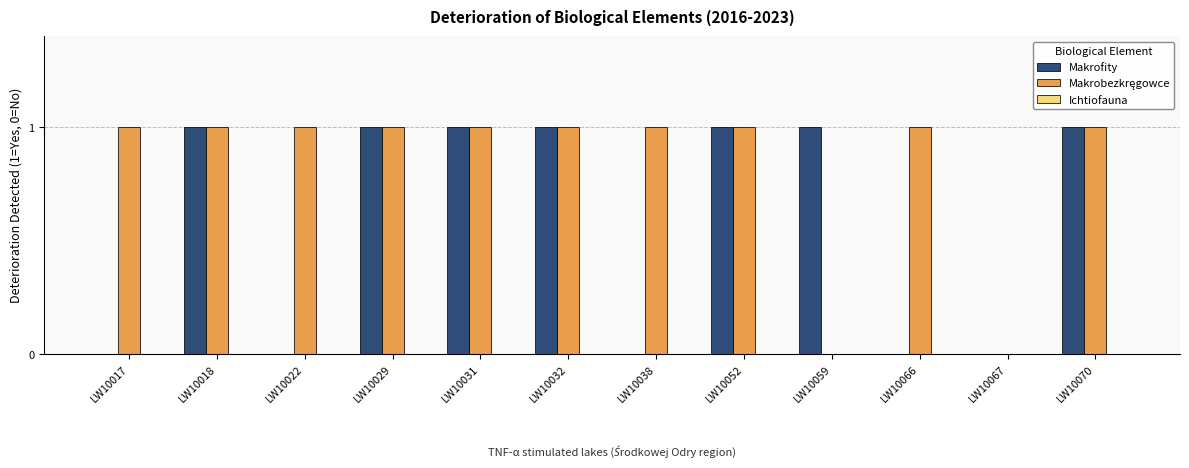

Which series changed the most between LW10029 and LW10066?

Makrofity